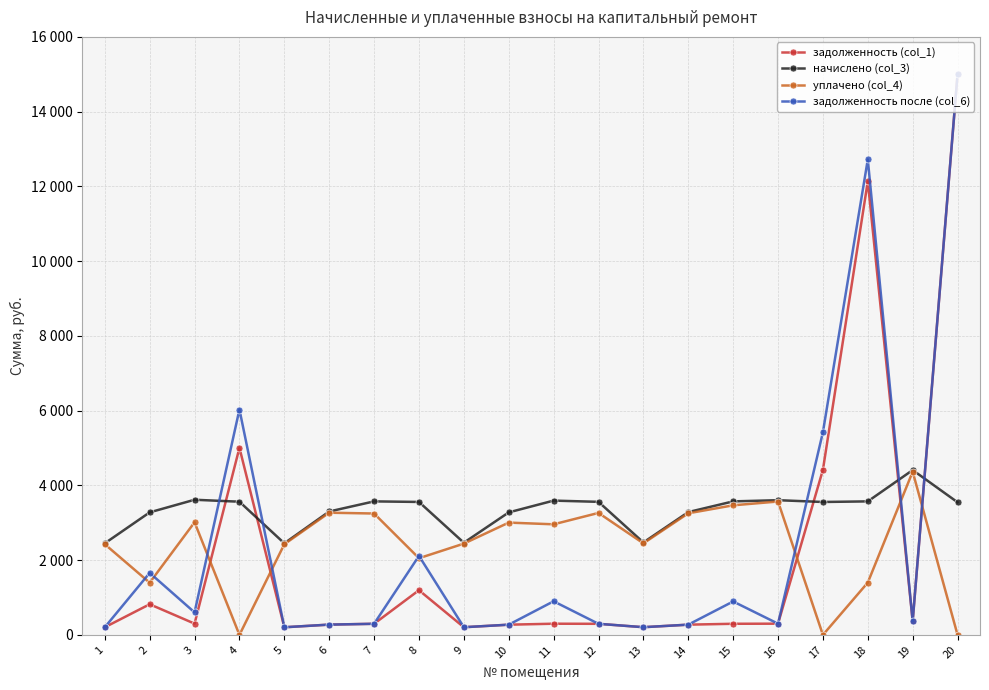

Where is задолженность (col_1) nearest to the value 7602?

4